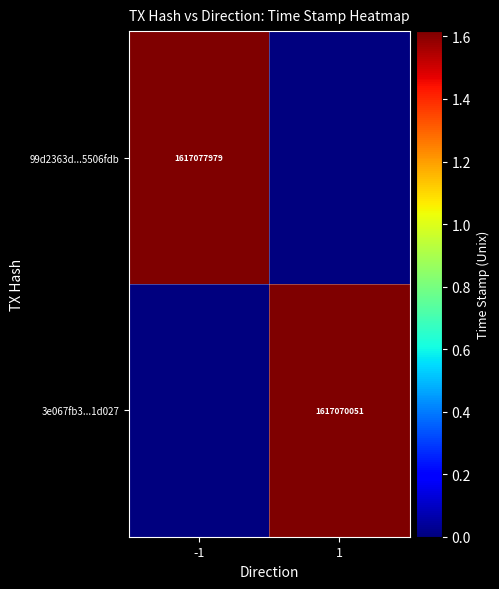

Is the value of 99d2363d...5506fdb at -1 greater than the value of 3e067fb3...1d027 at 1?

Yes